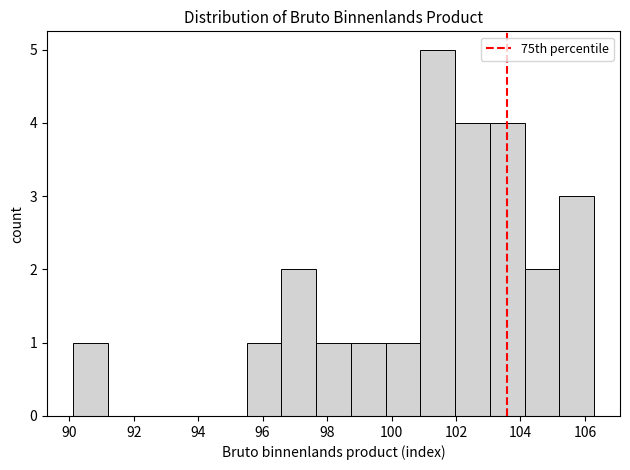

What is the height of the bar covering 97.6 to 98.8 on the x-axis? Neither the bar edges nor the heights are printed on the chart, so give them approximately, as read against the axes.

1